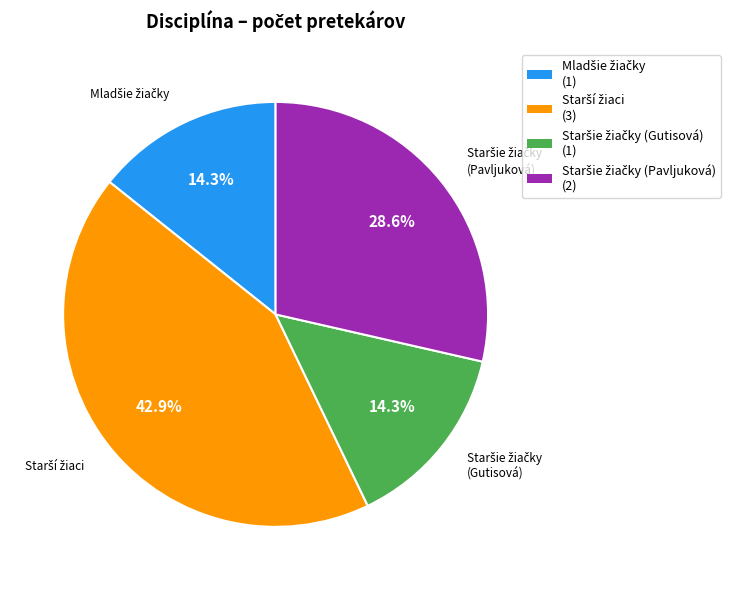

Is there any slice that represents more than half of the pie?

No